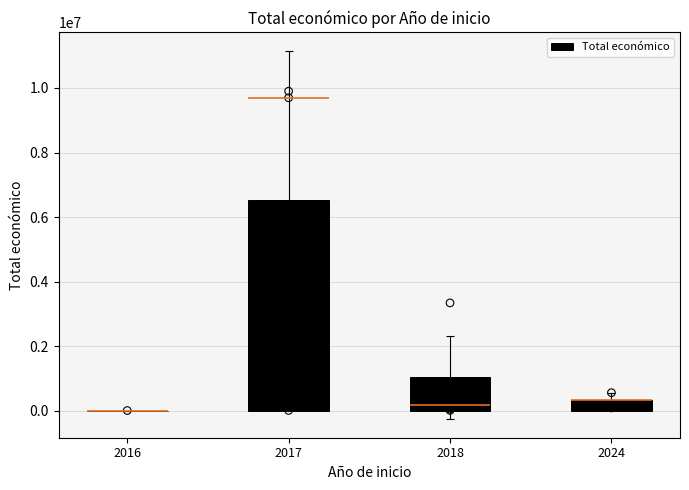

Between 2016 and 2017, which is larger?

2017